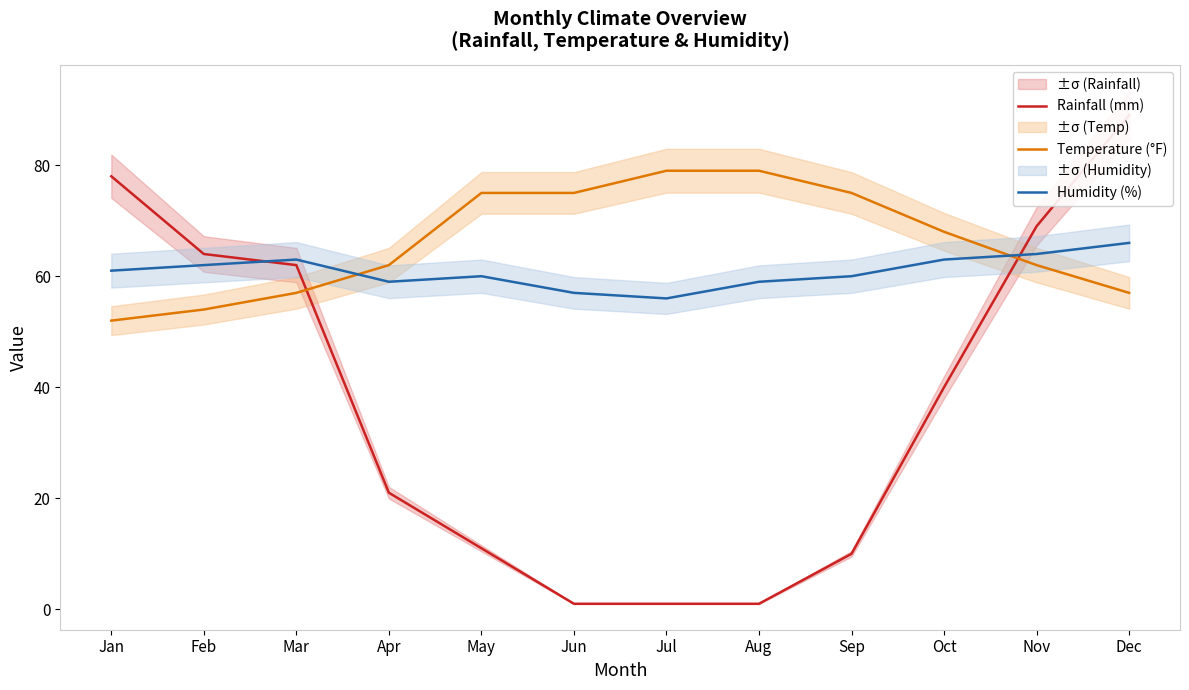

Rank the series by their average value, from lowest to highest.

Rainfall (mm), Humidity (%), Temperature (°F)